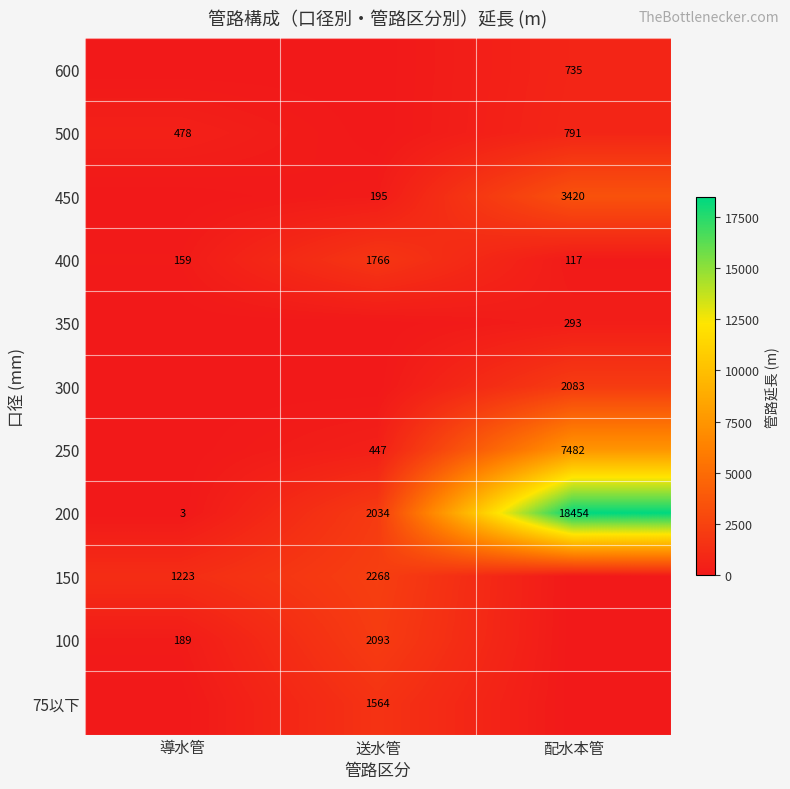

Rank the categories by 200 value from highest to lowest.

配水本管, 送水管, 導水管